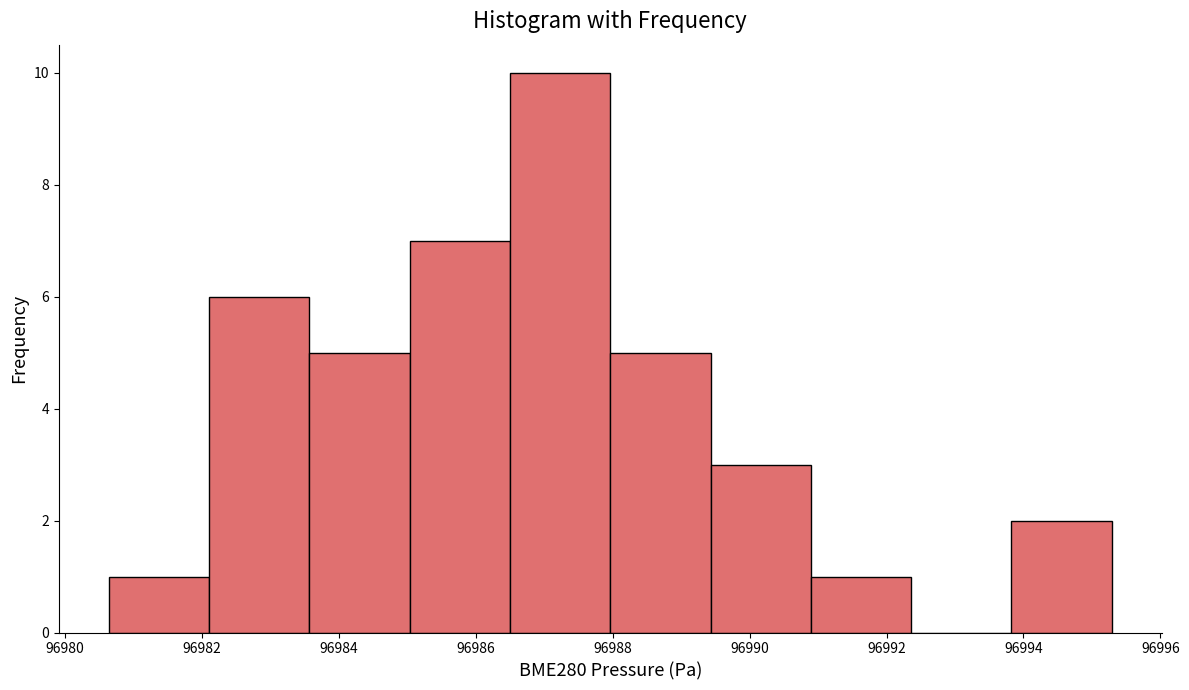

Which range on the x-axis has the tallest bar?

96986.6 to 96988.0